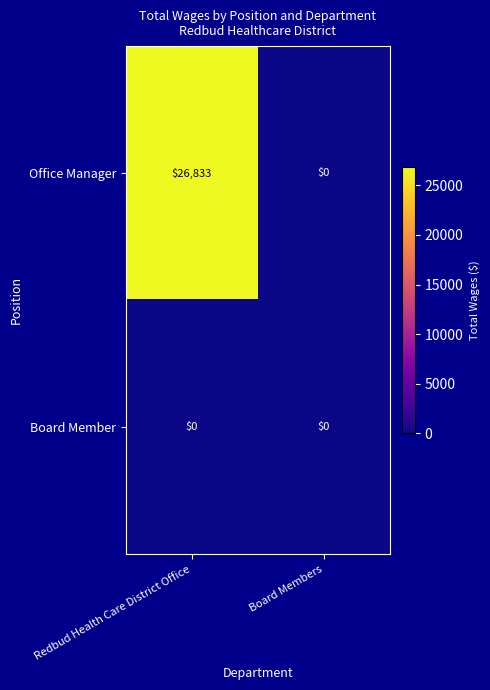

Rank the series by their maximum value, from lowest to highest.

Board Member, Office Manager